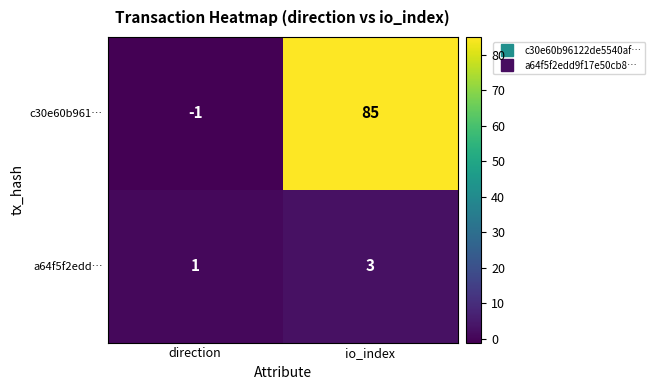

Reading right to left, what are all the values shown in this chart?

c30e60b961…: 85	-1
a64f5f2edd…: 3	1